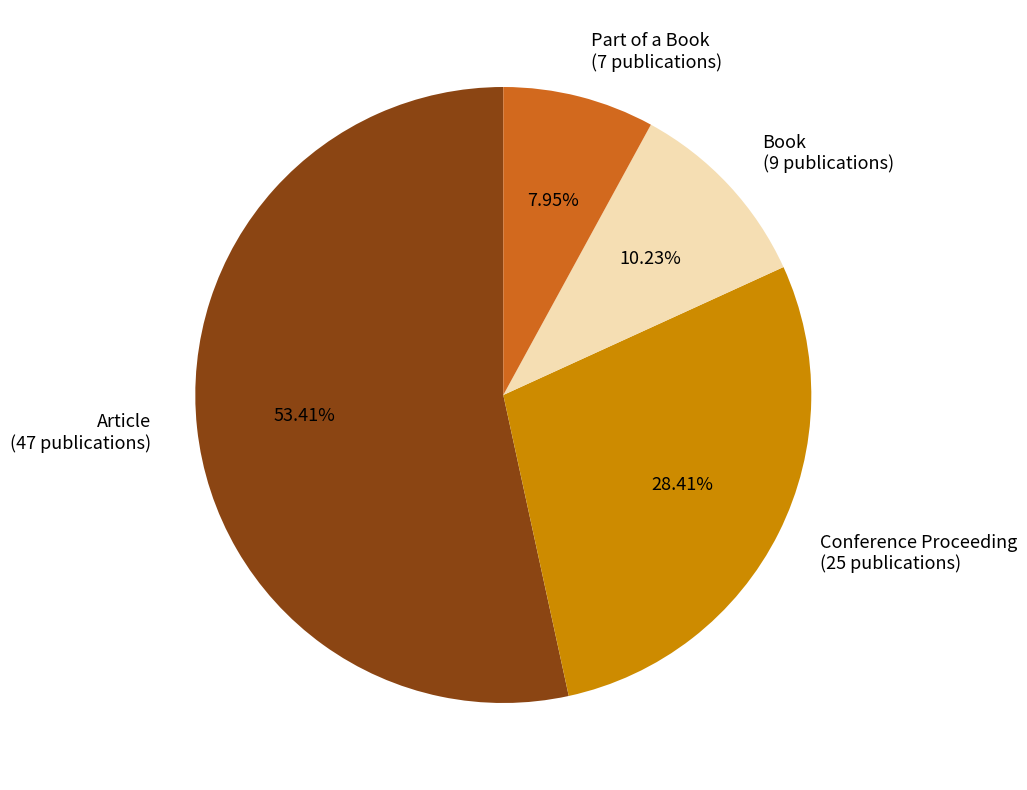

Which slice represents more than half of the pie?

Article